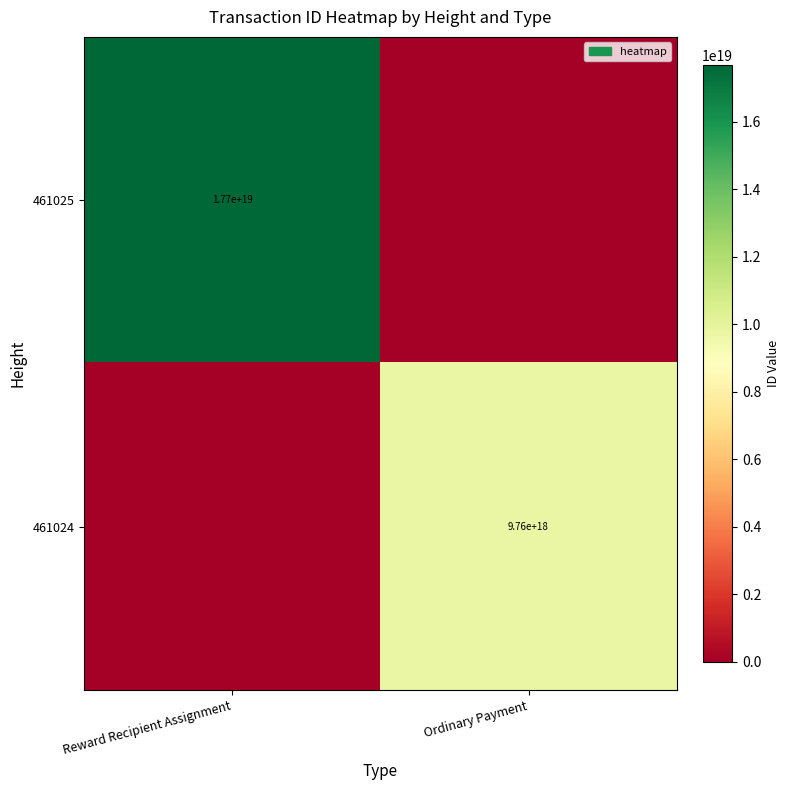

What is the total value across all series at Reward Recipient Assignment?

17664758500685156352